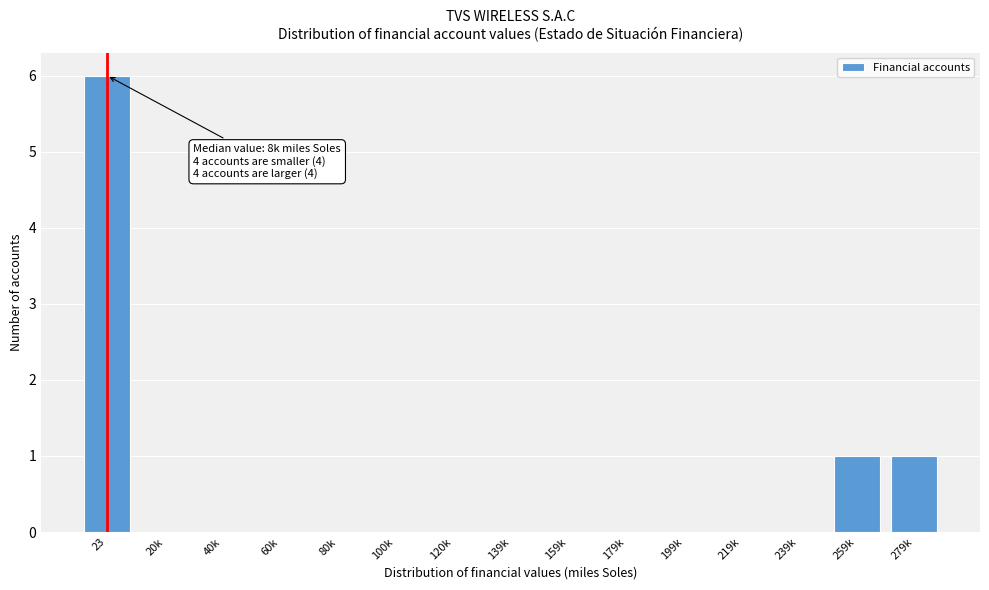

Reading left to right, list all the values displayed in this chart.

23=6	20k=0	40k=0	60k=0	80k=0	100k=0	120k=0	139k=0	159k=0	179k=0	199k=0	219k=0	239k=0	259k=1	279k=1